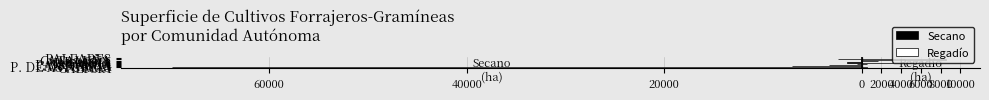

What are all the series names shown in the legend?

Secano, Regadío